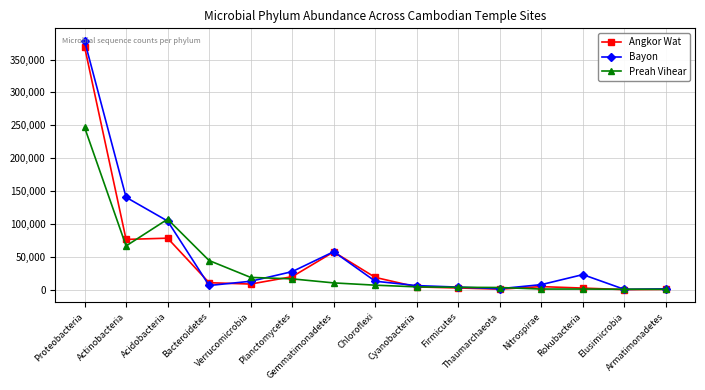

Which series has the largest range (max minus min)?

Bayon